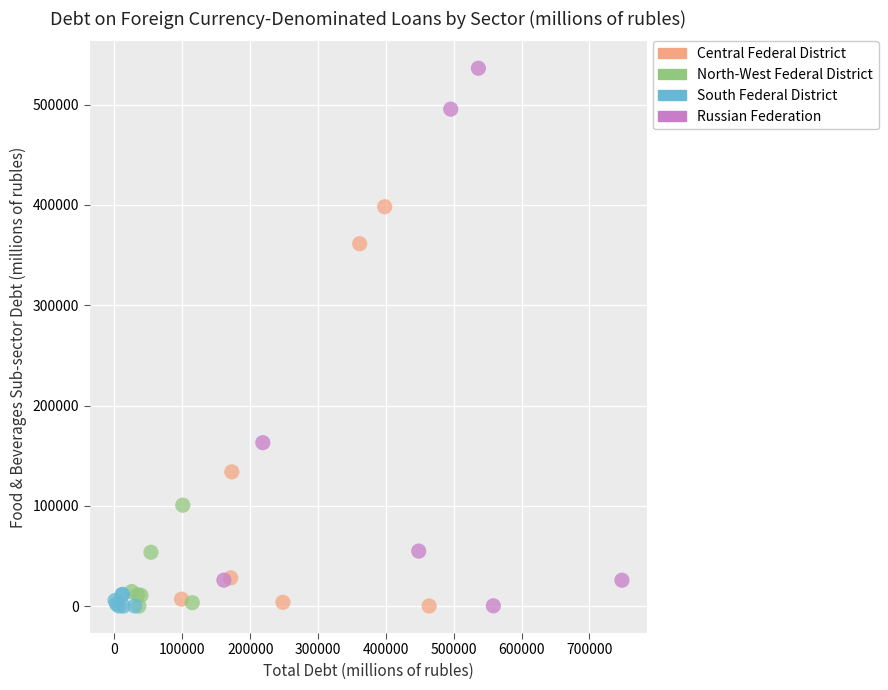

Which series has the widest spread of Y values?

Russian Federation